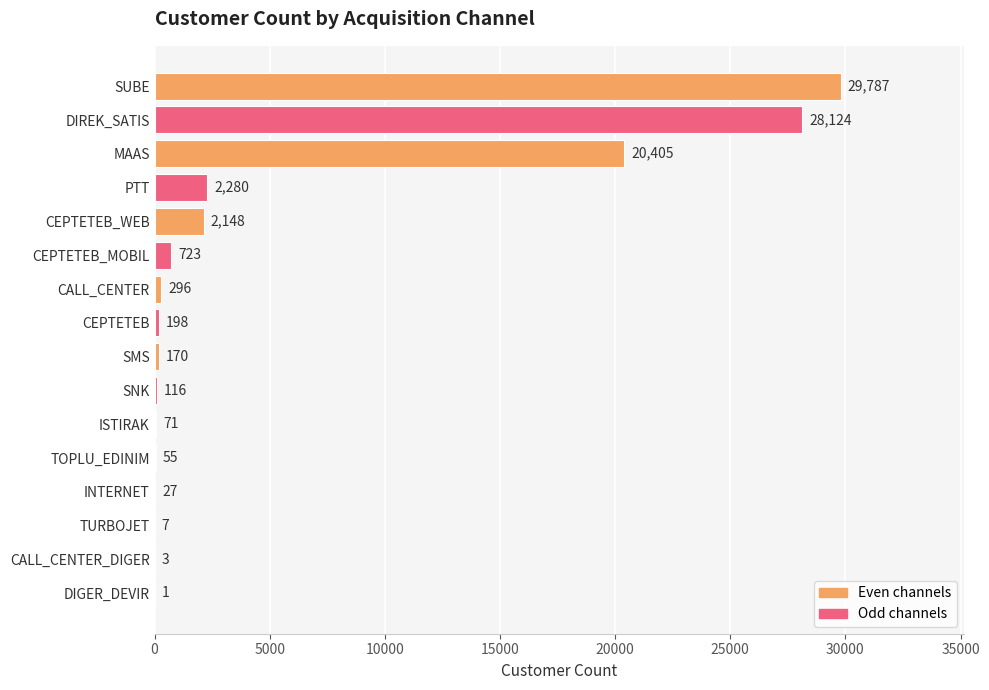

Which label corresponds to the largest value in the chart?

SUBE